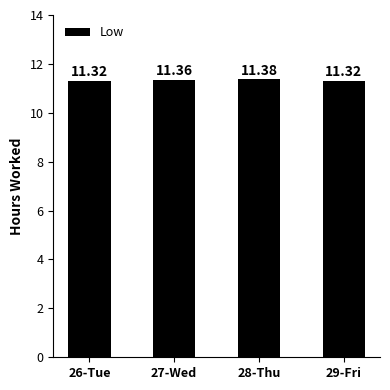

What is the ratio of the value at 29-Fri to the value at 28-Thu?

1.0